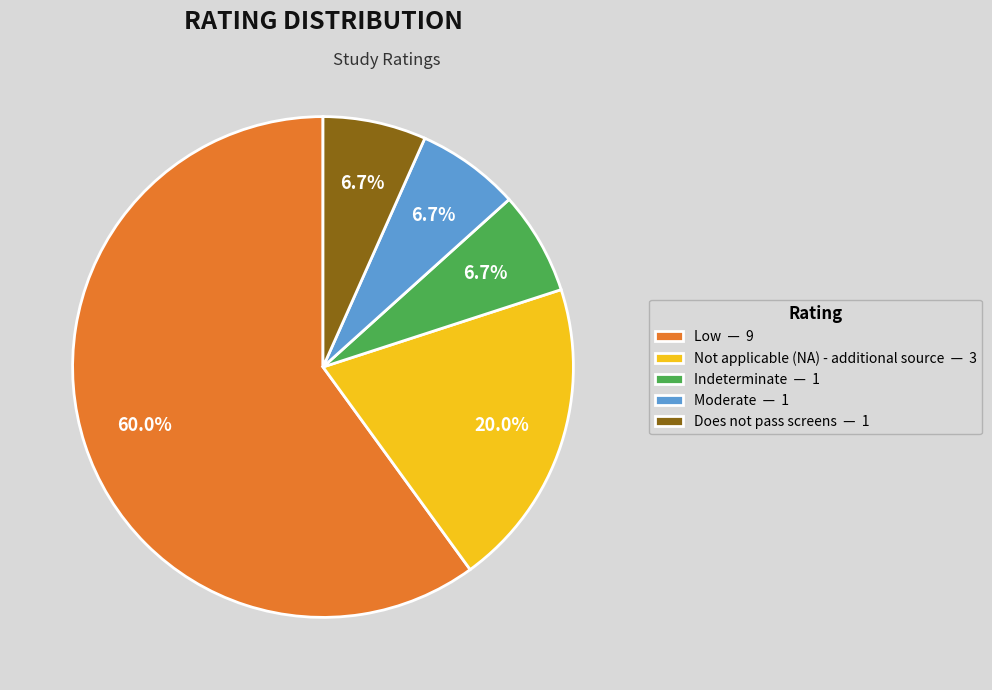

To the nearest percent, what is the difference between the largest and smallest slice percentages?

53%